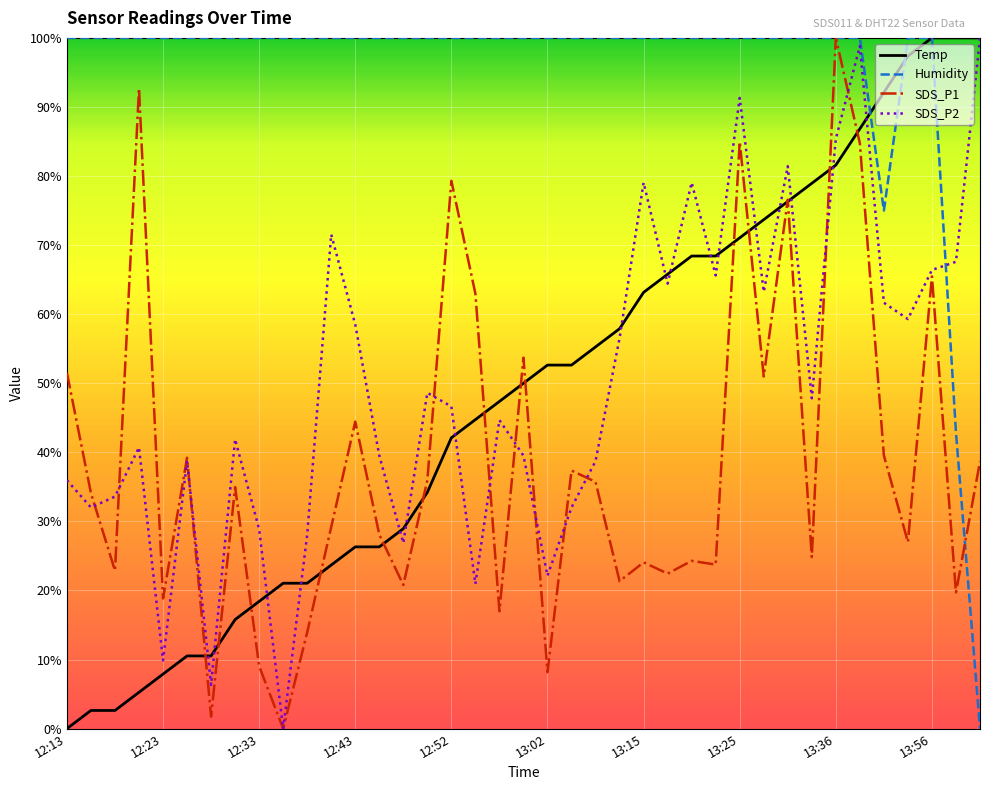

True or false: Humidity and SDS_P2 intersect in this chart.

True